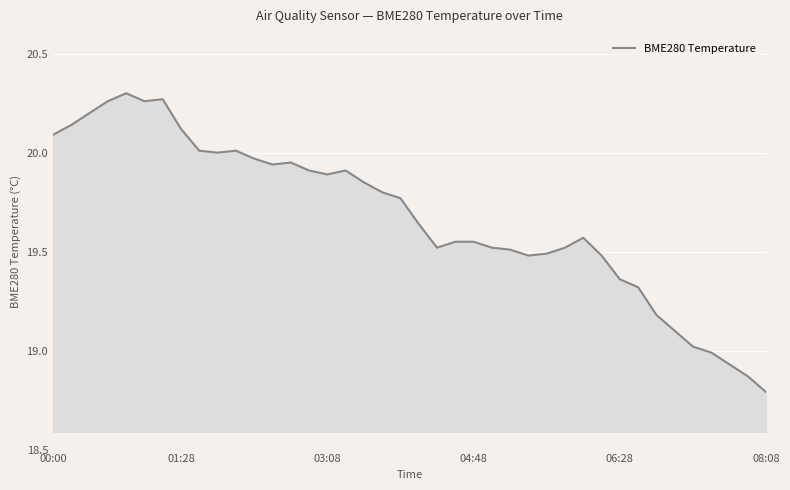

Reading left to right, transcribe all the data shown in this chart.

20.1	20.1	20.2	20.3	20.3	20.3	20.3	20.1	20.0	20.0	20.0	20.0	19.9	19.9	19.9	19.9	19.9	19.9	19.8	19.8	19.6	19.5	19.6	19.6	19.5	19.5	19.5	19.5	19.5	19.6	19.5	19.4	19.3	19.2	19.1	19.0	19.0	18.9	18.9	18.8